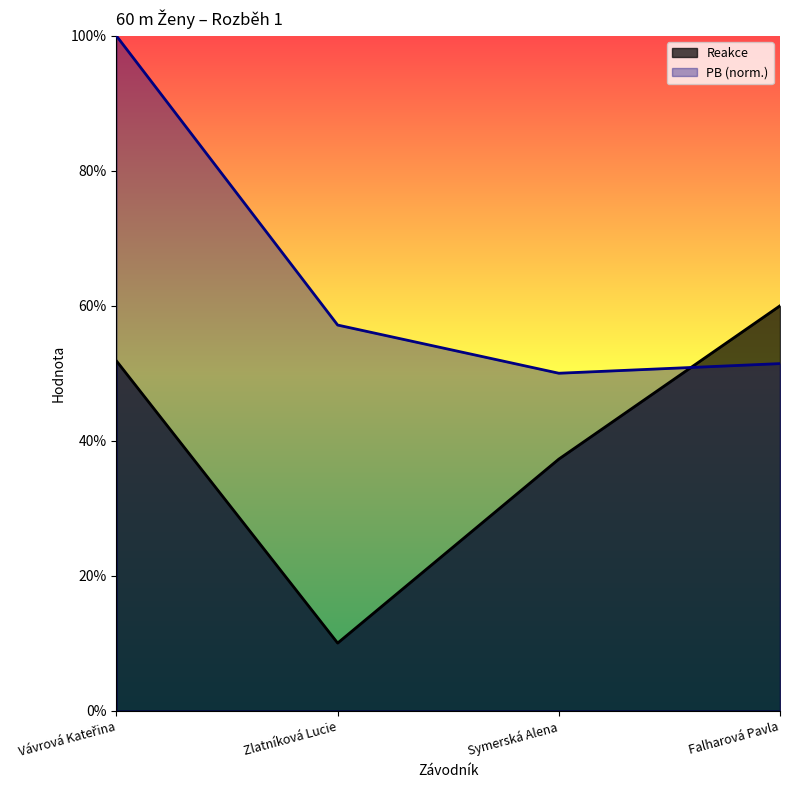

Reading left to right, transcribe all the data shown in this chart.

Reakce: 0.5	0.1	0.4	0.6
PB: 1.0	0.6	0.5	0.5